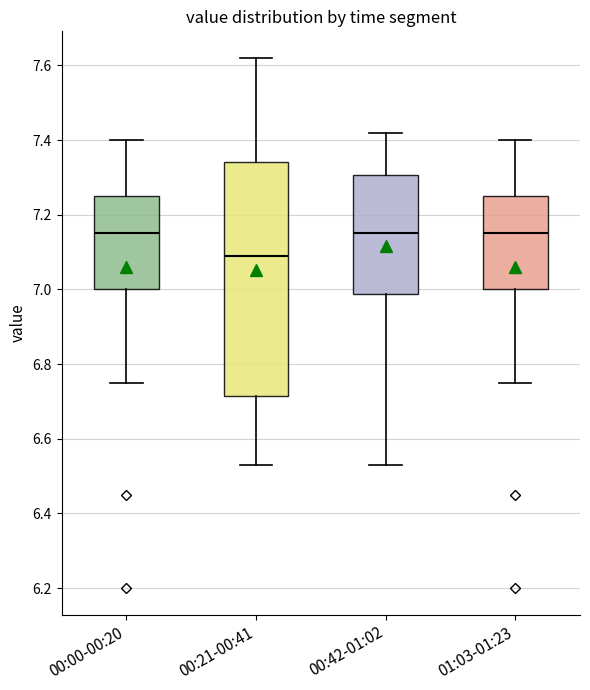

Comparing the boxes themselves (not the whiskers), which one is the tallest?

00:21-00:41